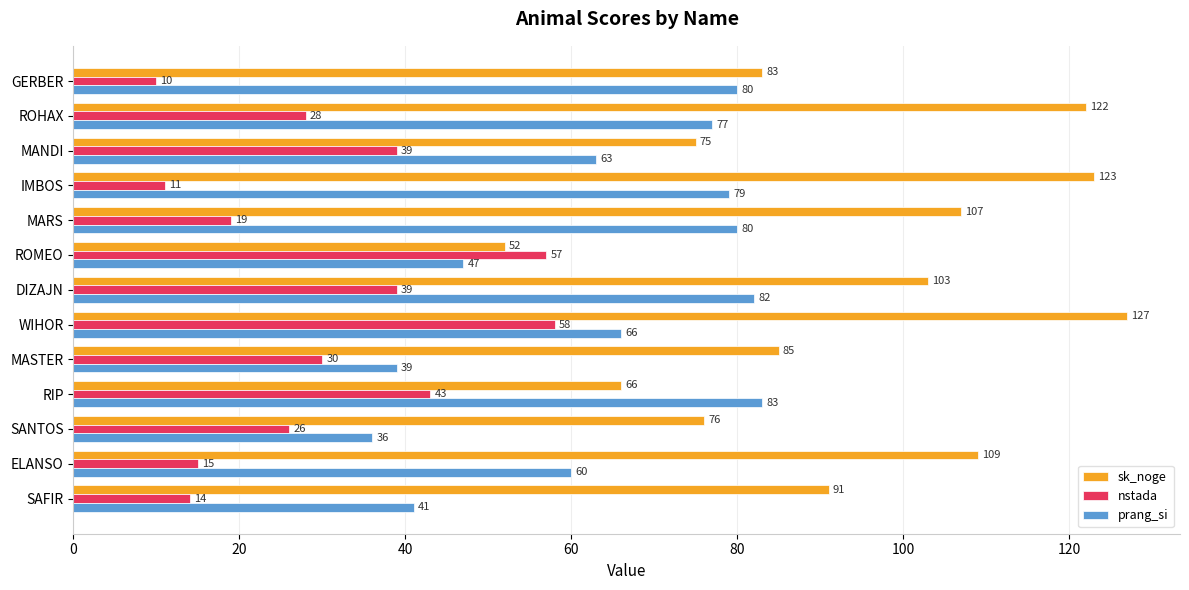

What is the average value of the sk_noge series?

94